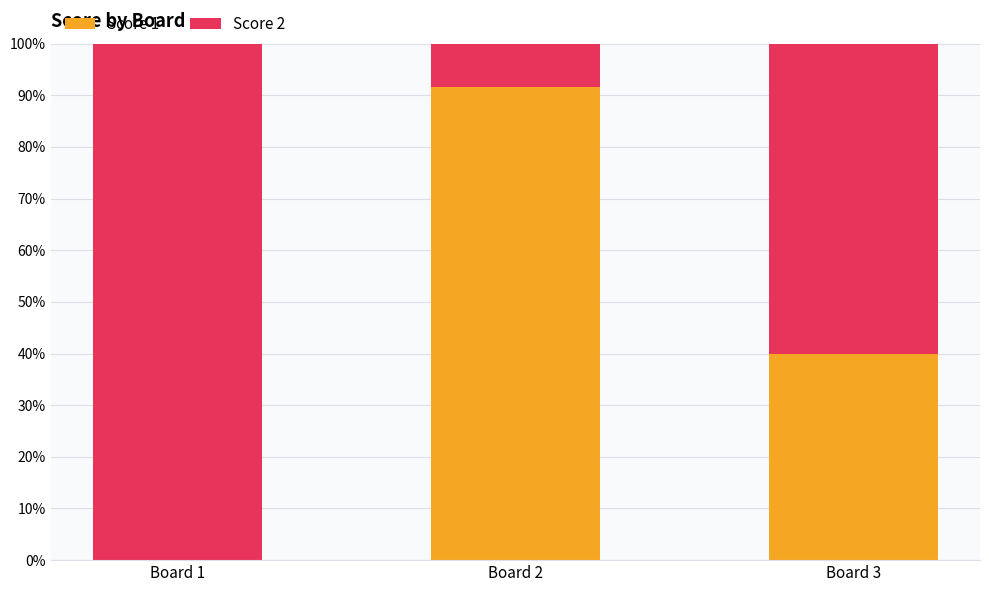

The value of Score 1 at Board 3 is 40.0. True or false?

True